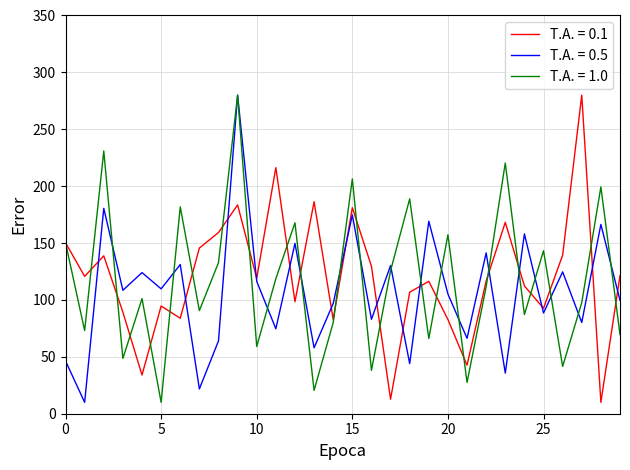

What is the greatest value displayed?

280.0